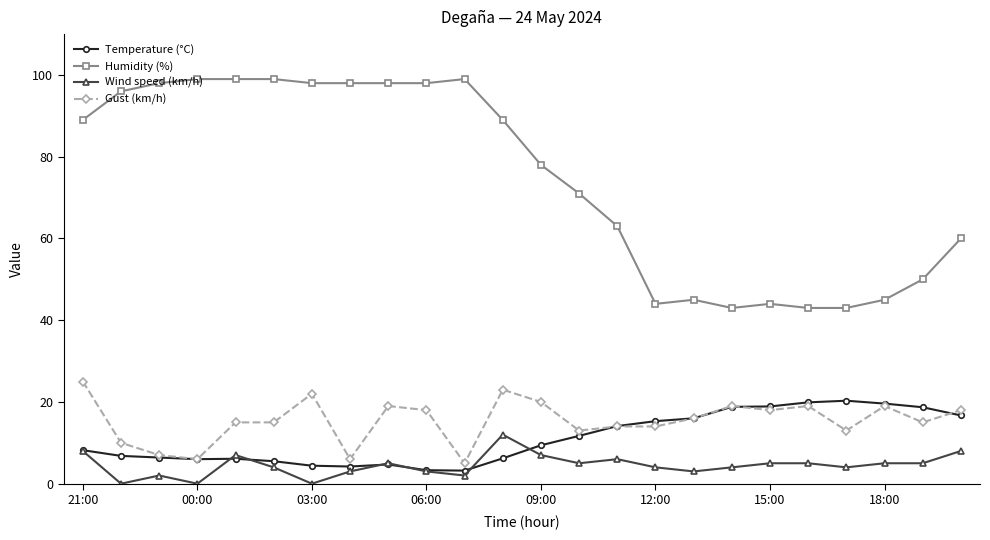

Rank the series by their maximum value, from highest to lowest.

Humidity (%), Gust (km/h), Temperature (°C), Wind speed (km/h)